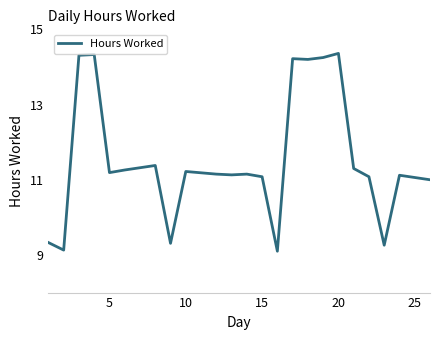

True or false: there are more than 0 points higher than both neighbors.

True